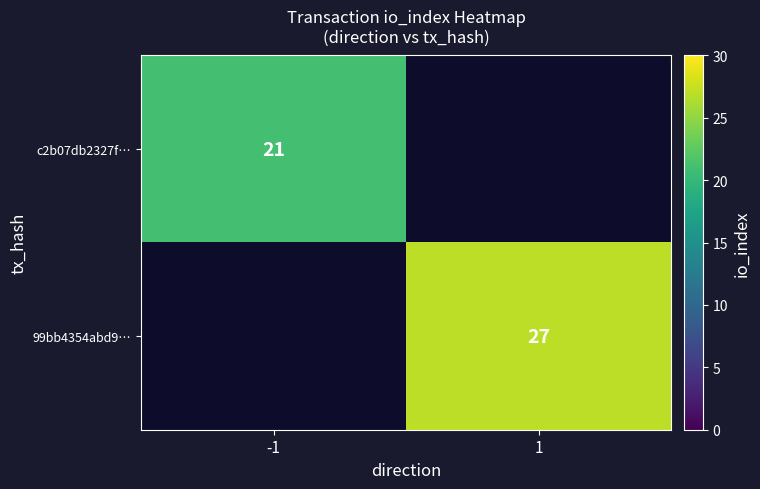

True or false: 99bb4354abd9… has a value of 43 at 1.

False